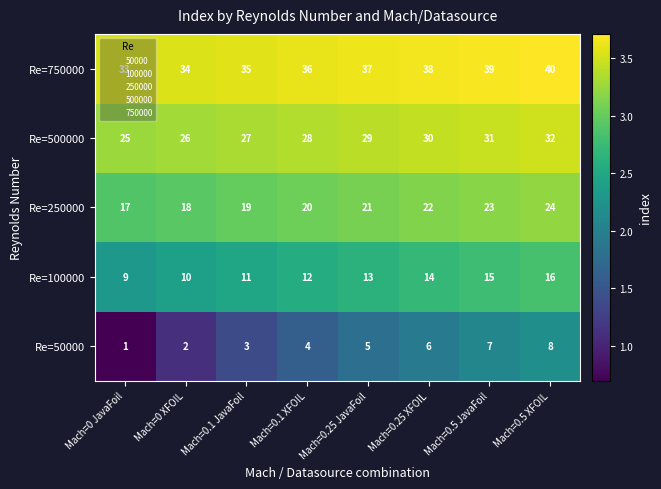

Is it true that Re=750000 equals 27 at Mach=0.5 JavaFoil?

False